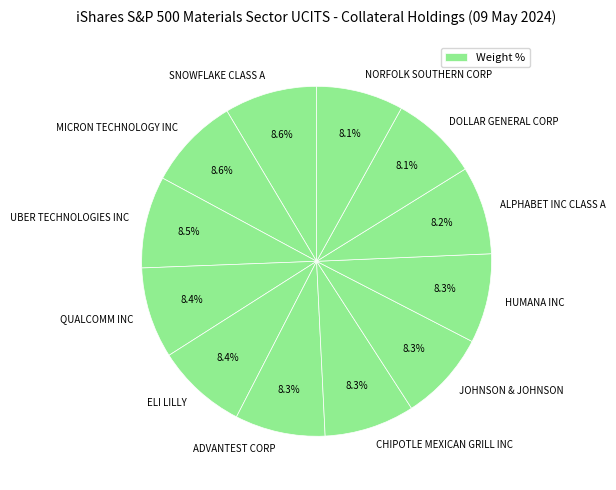

How many slices are in this pie chart?

12